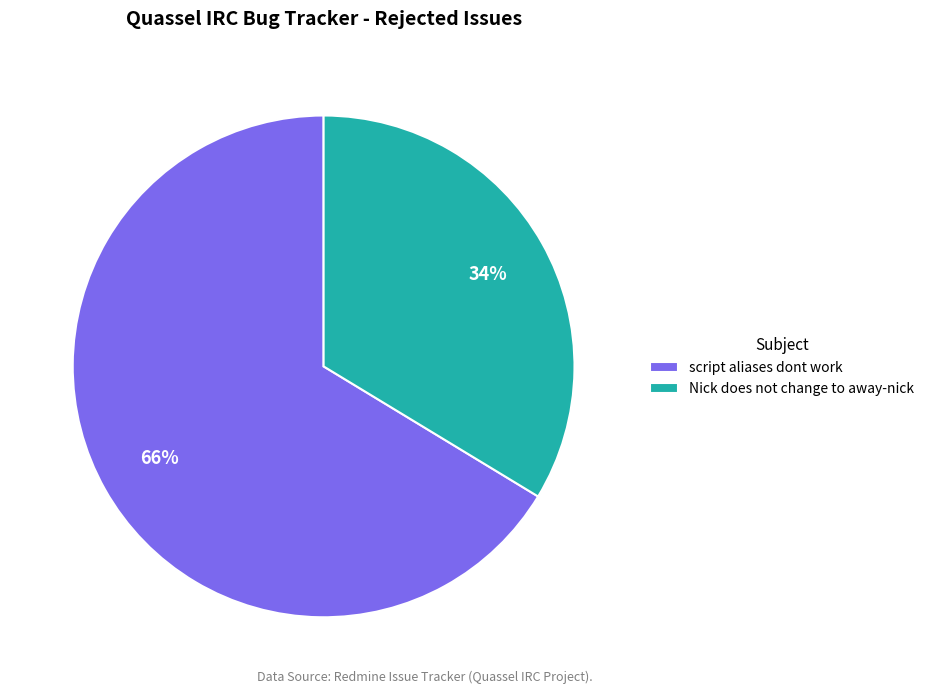

To the nearest percent, what is the average slice percentage?

50%